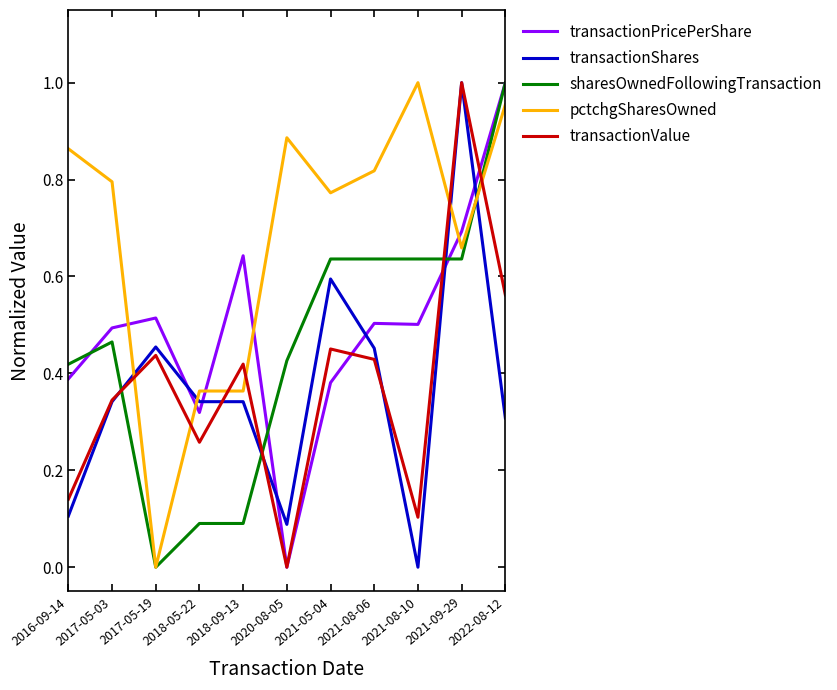

At which label does transactionShares reach its minimum?

2021-08-10